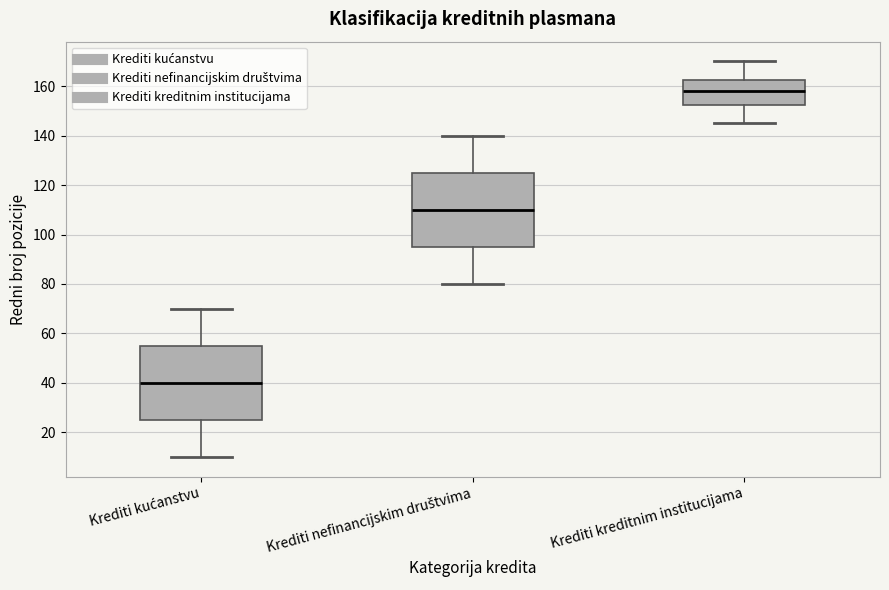

Reading left to right, transcribe this box plot: for each box, give where its median line is, the range the box spans, and where its two whiskers end, as read against the y-axis. The values are not printed on the chart, so give them approximately, as read against the axis.

Krediti kućanstvu: median 40, box 26 to 56, whiskers 10 to 70
Krediti nefinancijskim društvima: median 110, box 96 to 126, whiskers 80 to 140
Krediti kreditnim institucijama: median 158, box 152 to 162, whiskers 146 to 170